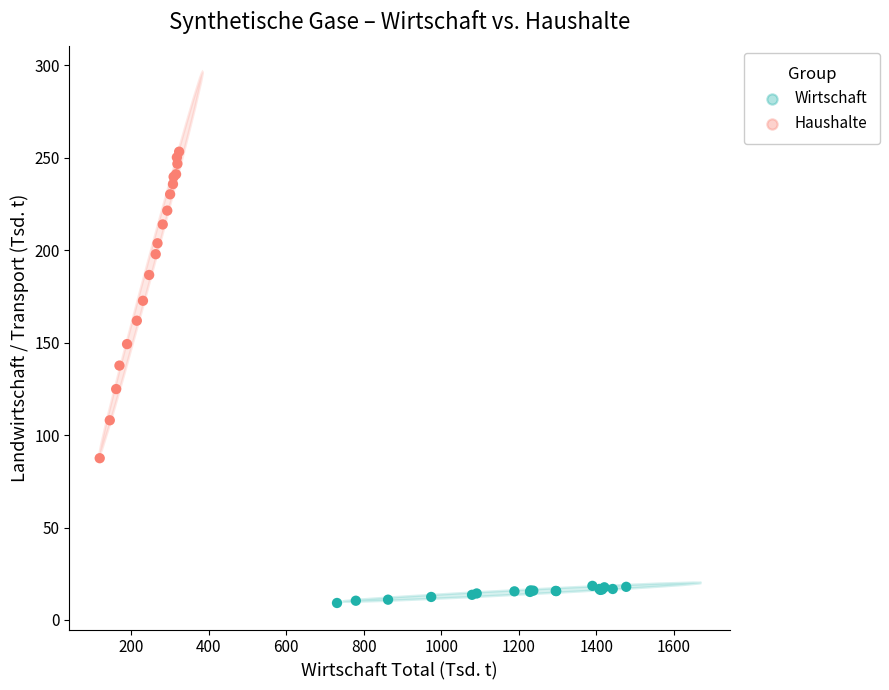

Which series contains the lowest Y value?

Wirtschaft